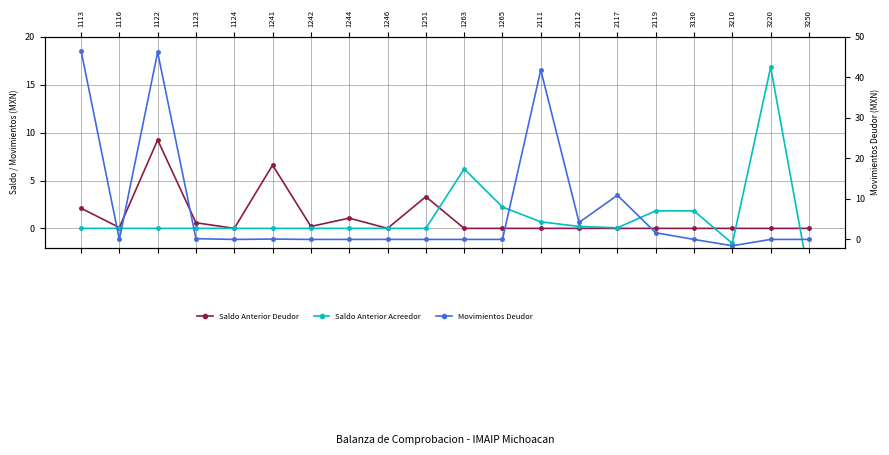

Which series changed the most between 1123 and 1242?

Saldo Anterior Deudor